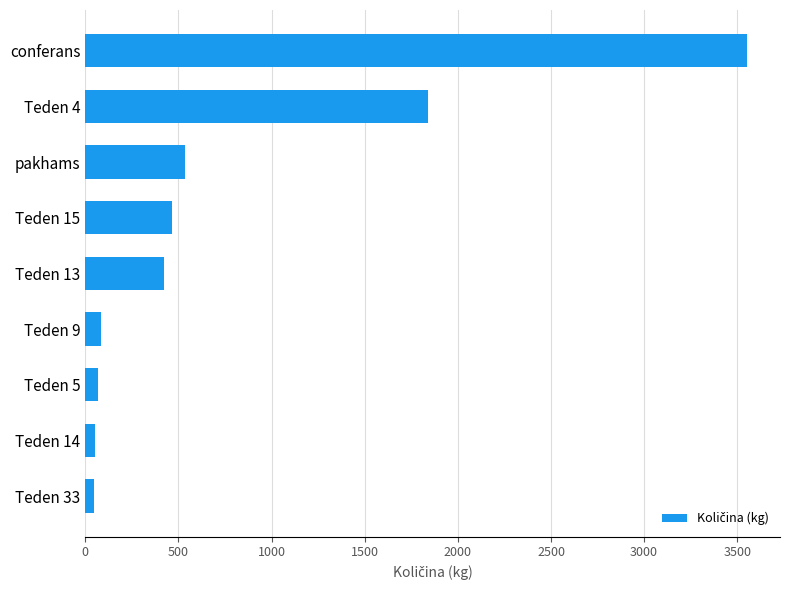

What is the maximum value shown in the chart?

3552